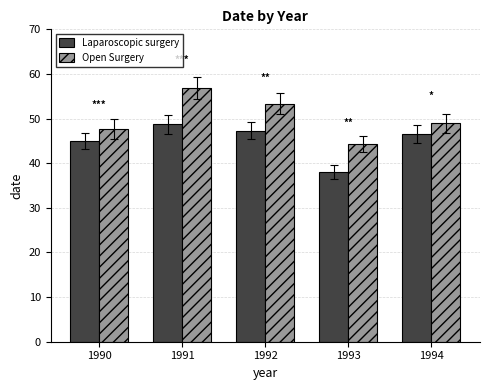

Are the bars grouped side by side (vs. stacked)?

Yes